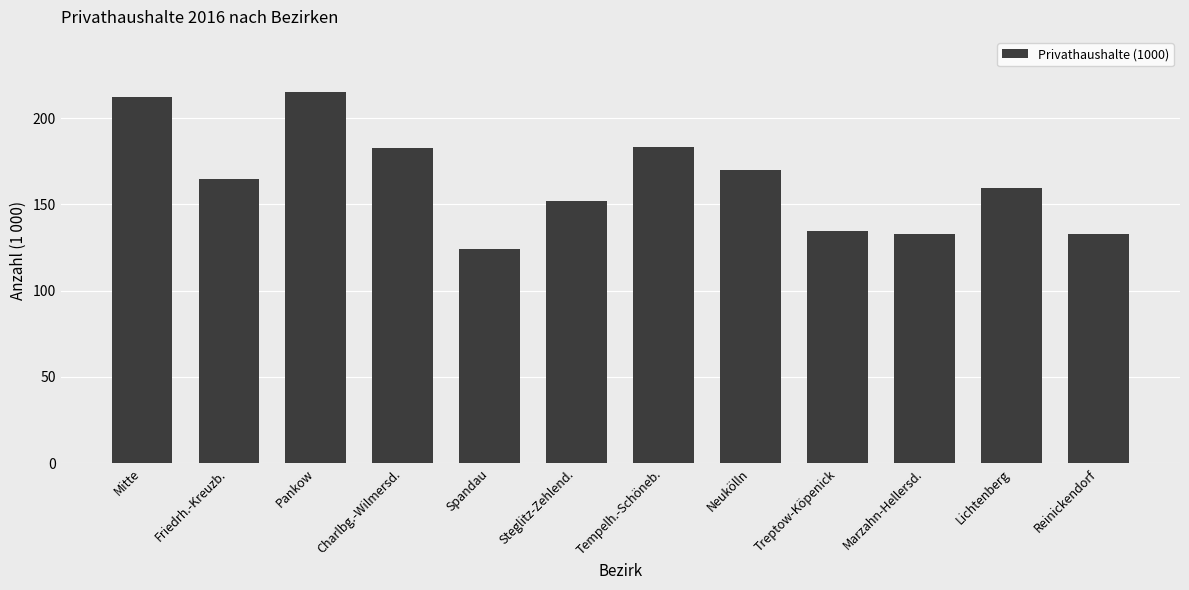

What is the maximum value shown in the chart?

214.9